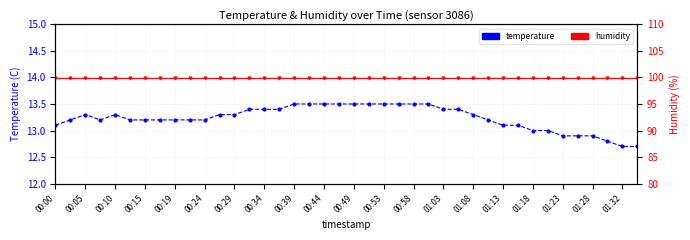

What is the value of the humidity point at the 7th from the left?

99.9